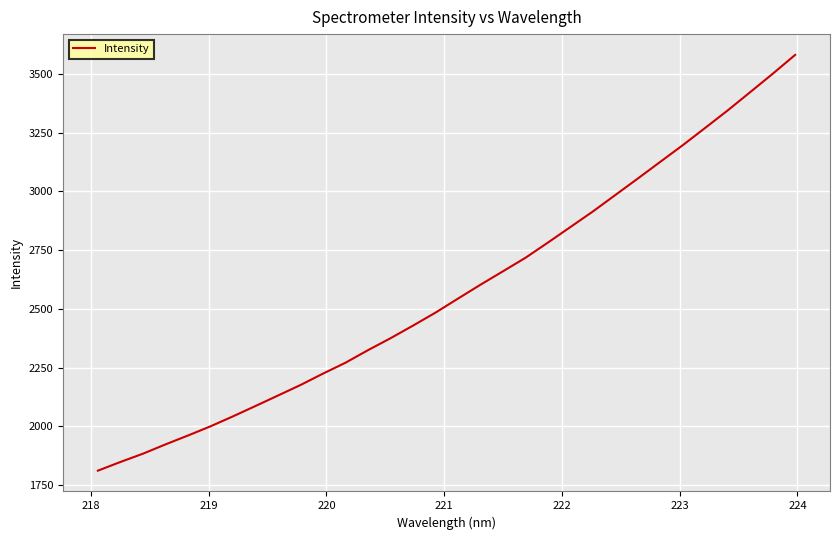

What is the difference between the second highest and minimum values?

1690.2